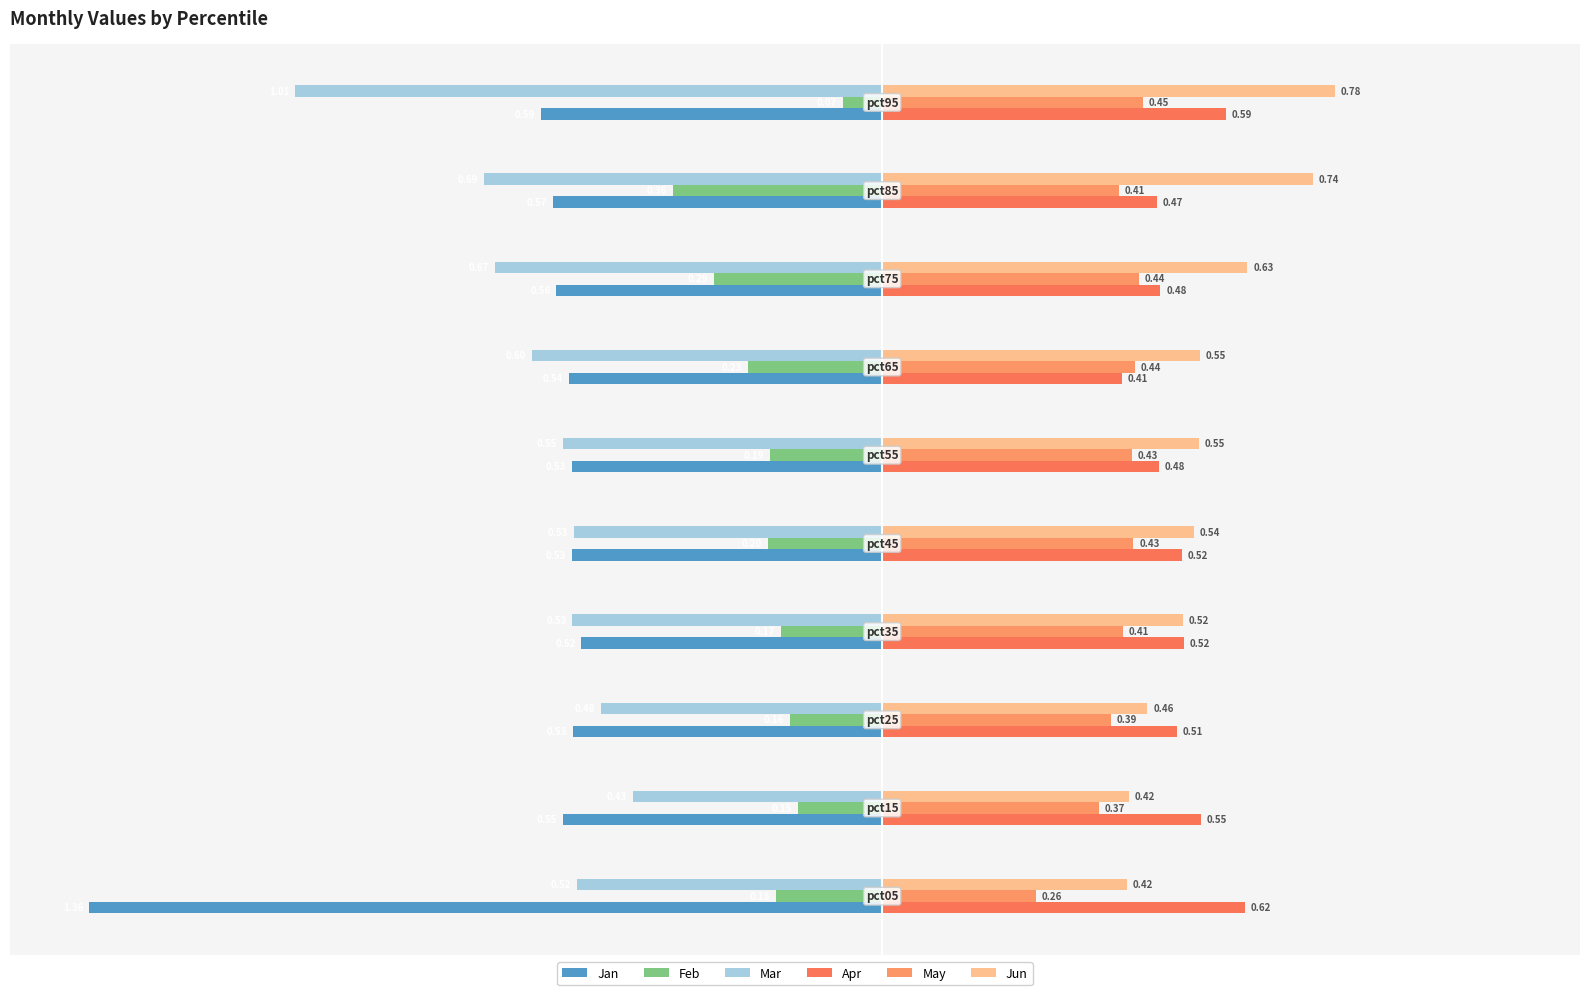

What is the lowest value of the Apr series?

0.4